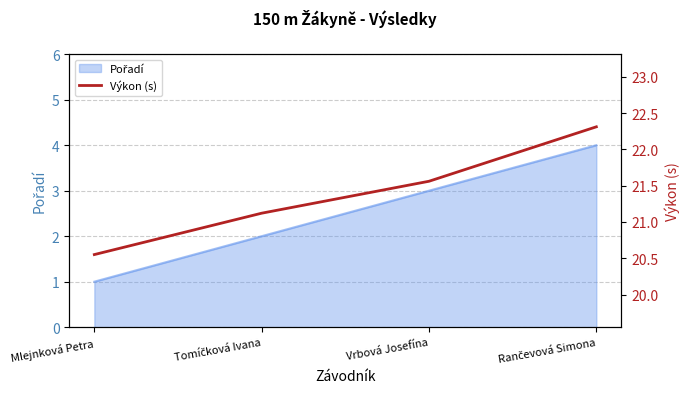

True or false: the data has more than 0 interior local peaks.

False